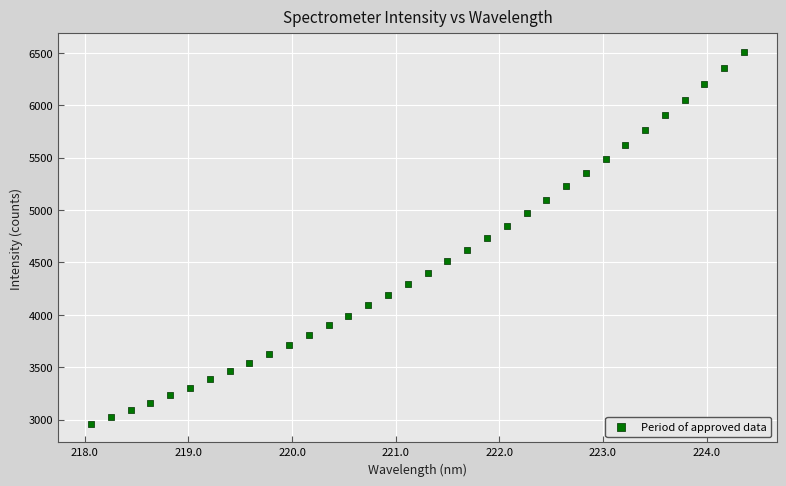

What is the range of X values (max minus min)?

6.3